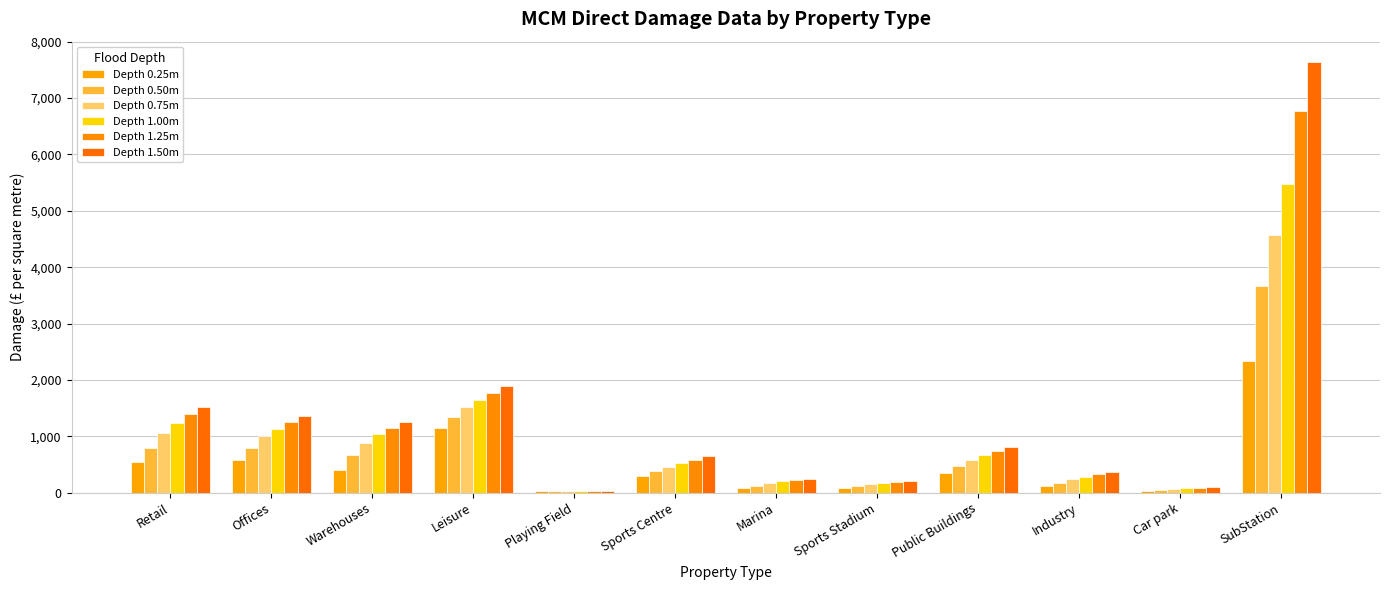

What is the approximate value of Depth 0.25m at Offices?

581